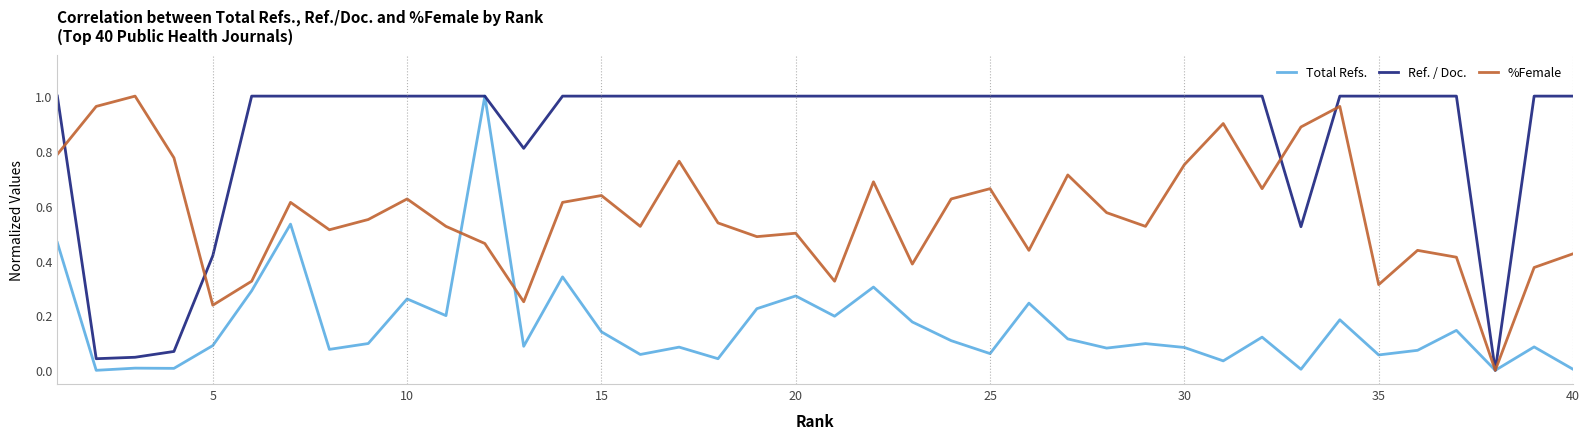

Which series has the largest total across all categories?

Ref. / Doc.